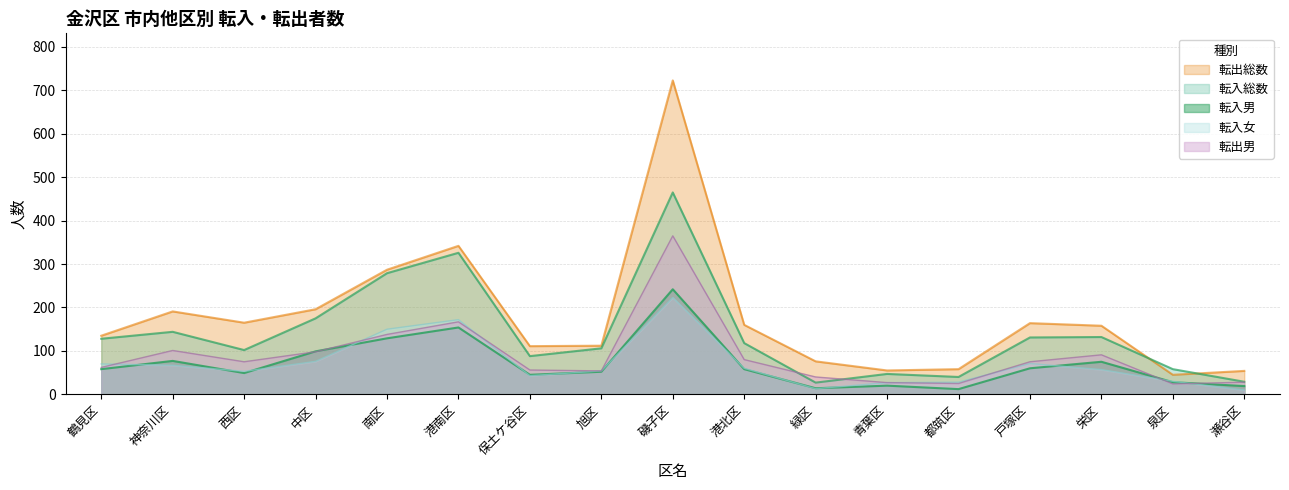

What is the sum of all 転入女 values?

1204